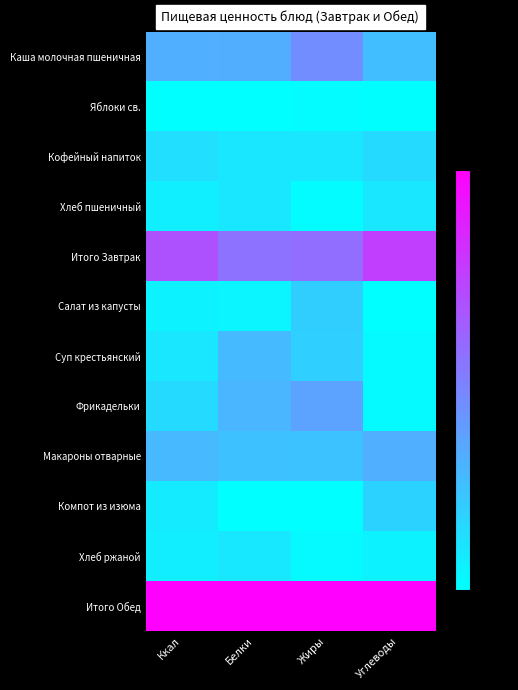

Count the number of data series in this chart.

12